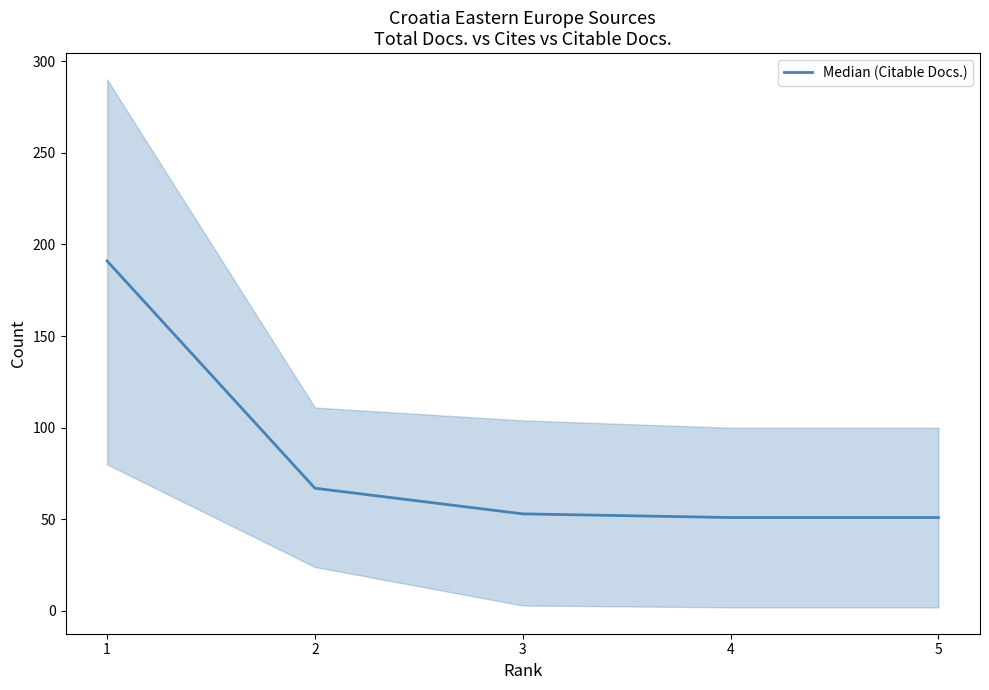

The chart shows a value of 94 at 3. True or false?

False